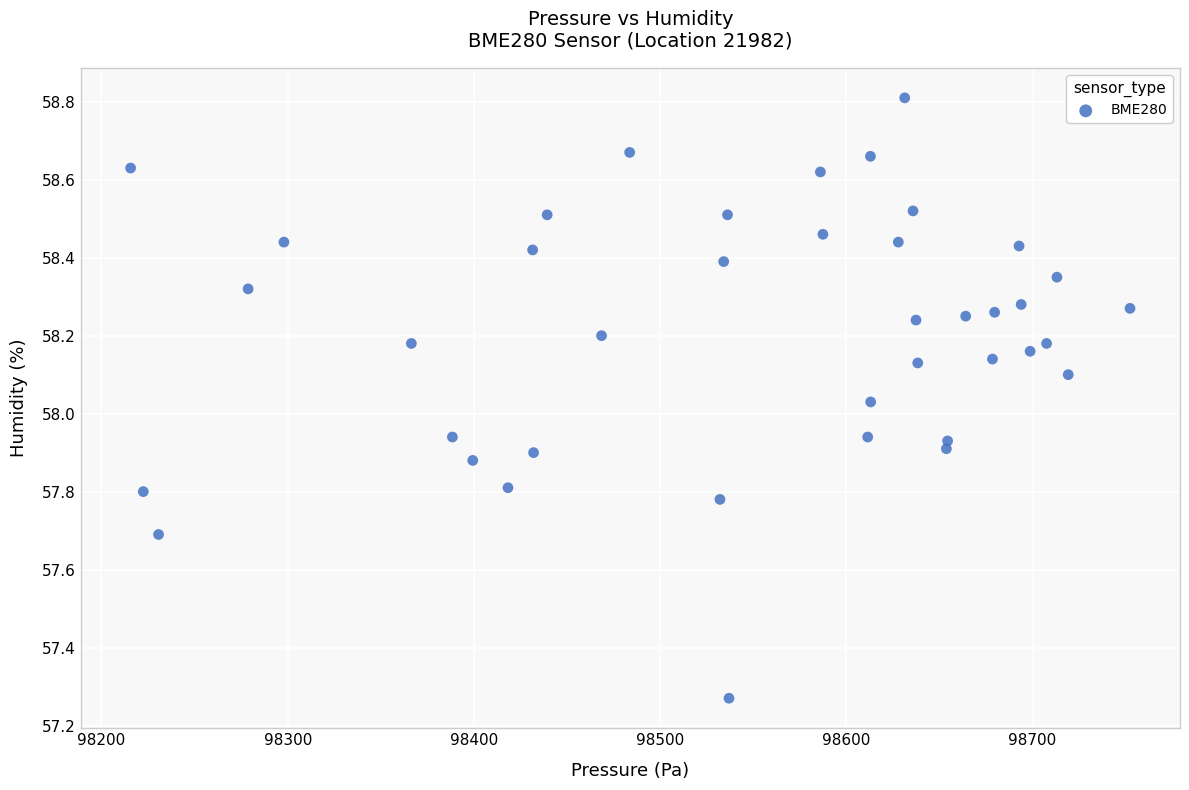

What is the range of X values (max minus min)?

536.7